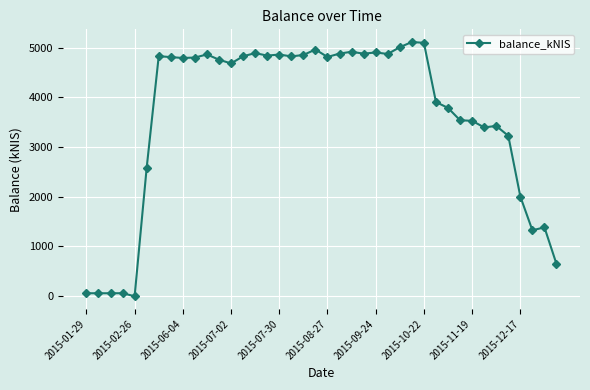

What is the greatest value displayed?

5109.8